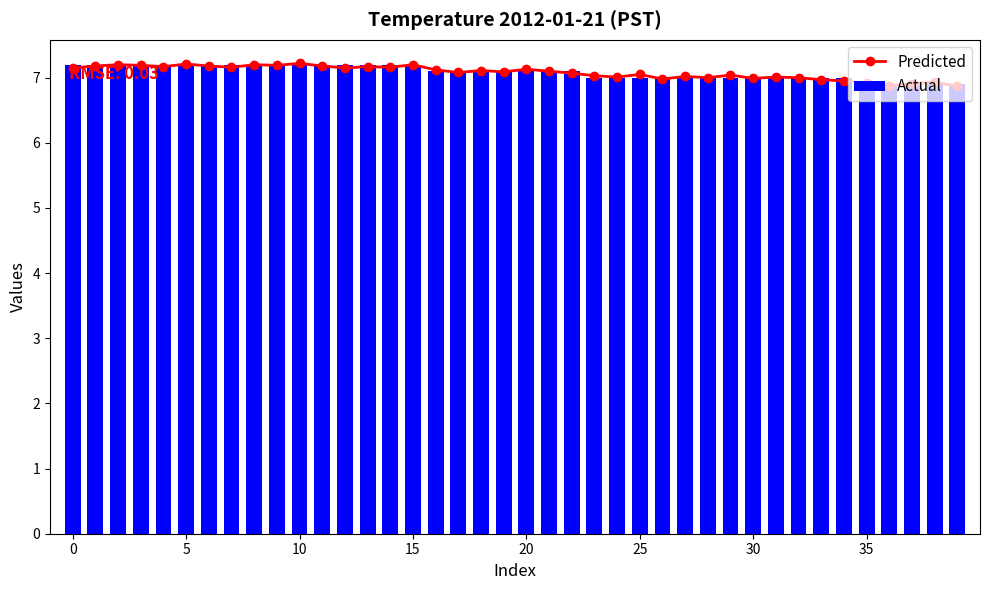

What is the value of the Actual bar at the 27th from the left?

7.0